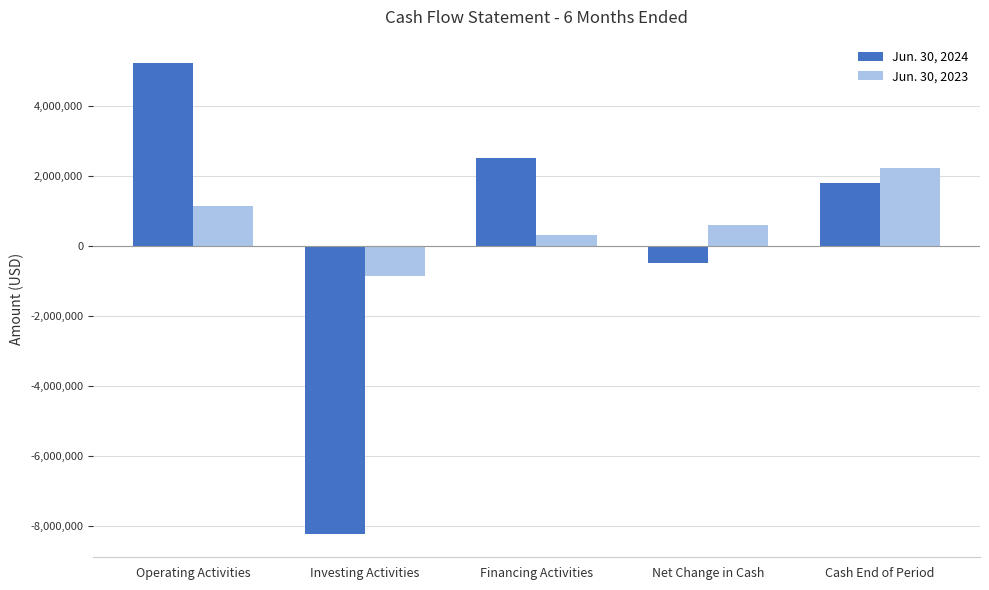

Is the value of Jun. 30, 2023 at Financing Activities greater than the value of Jun. 30, 2024 at Cash End of Period?

No